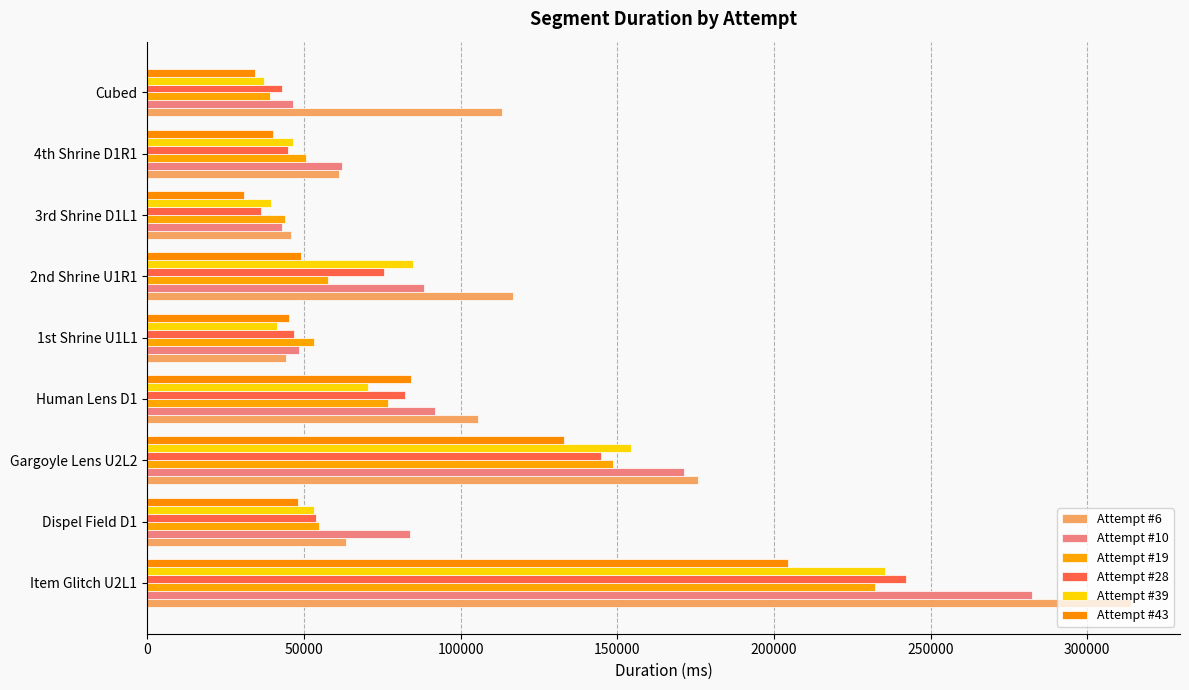

How many values in the Attempt #28 series are below 53830?

4